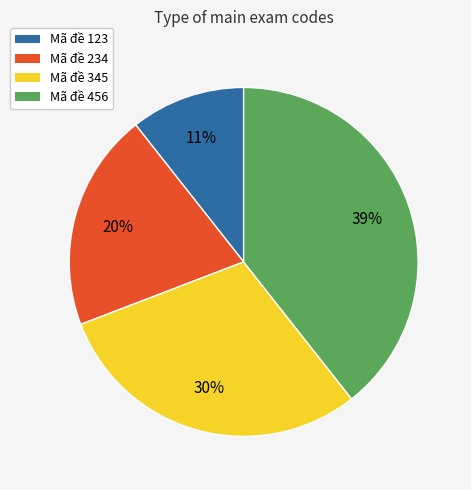

Which slice is the smallest?

Mã đề 123